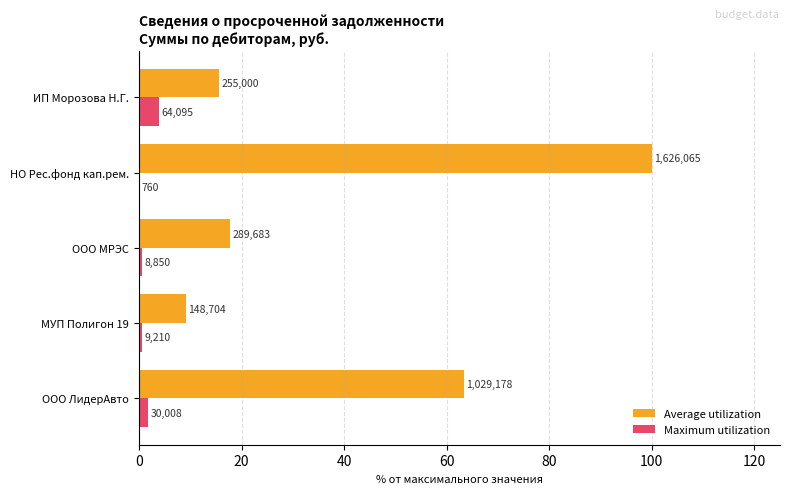

Does the chart contain any negative values?

No